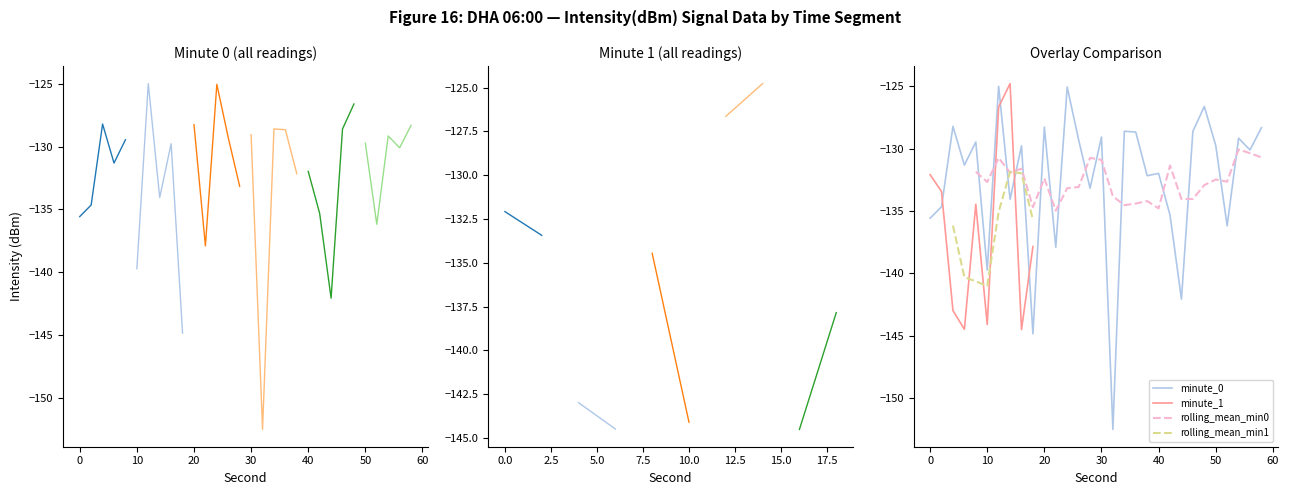

True or false: minute_0 has a value of -204.8 at 0.

False